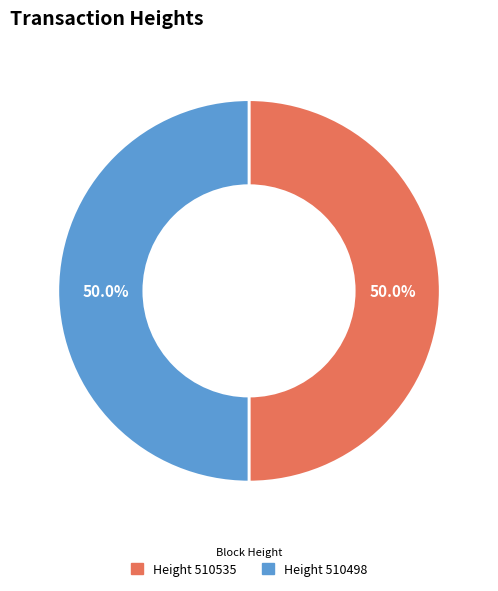

Approximately how many times larger is the value at Height 510535 compared to Height 510498?

1.0